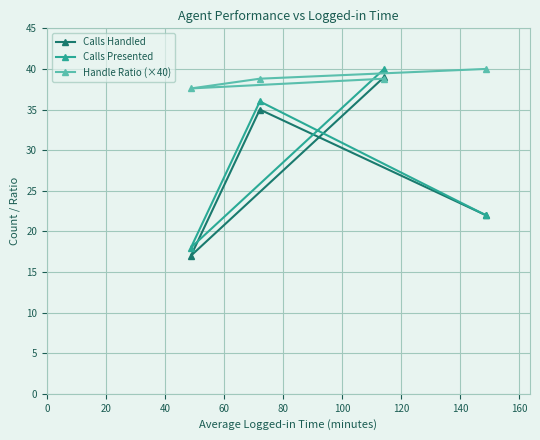

What is the maximum value for Calls Handled?

39.0